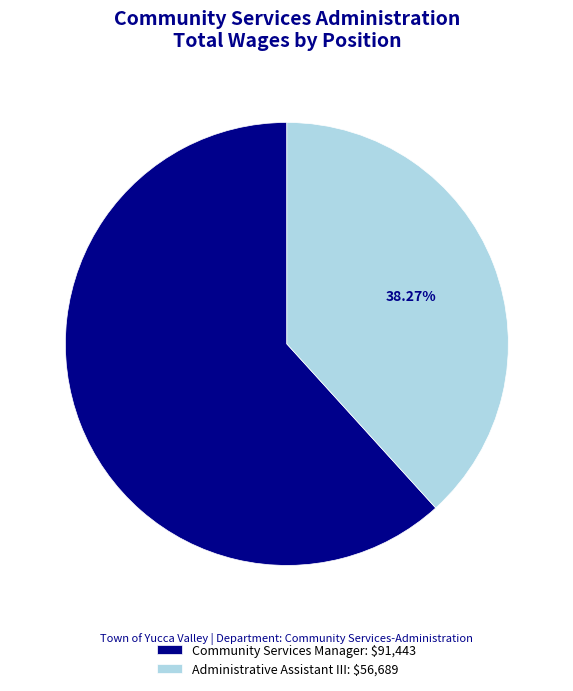

To the nearest percent, what portion does Community Services Manager represent?

62%